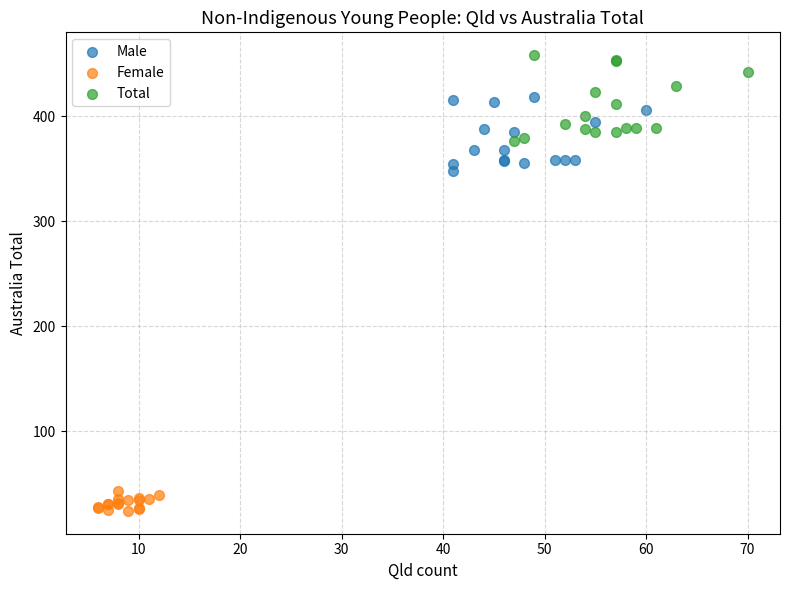

Which series contains the highest Y value?

Total